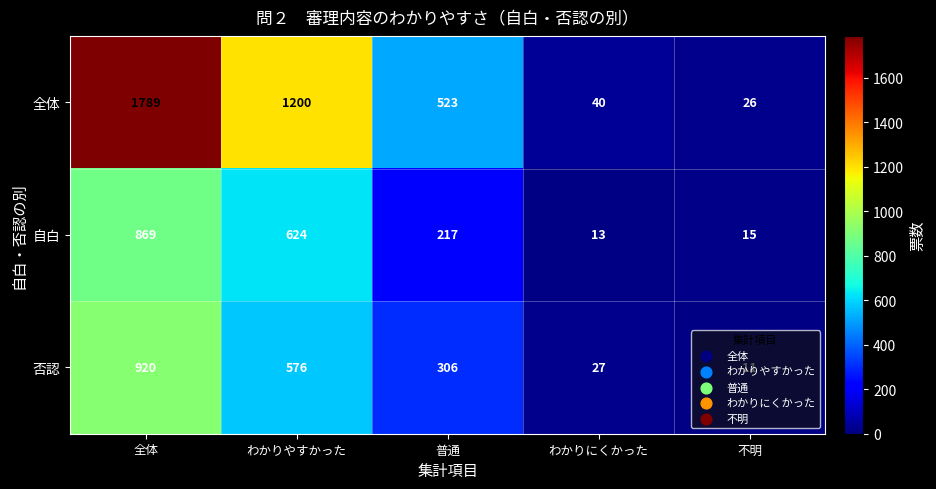

Where does the 自白 series first go above 217?

全体